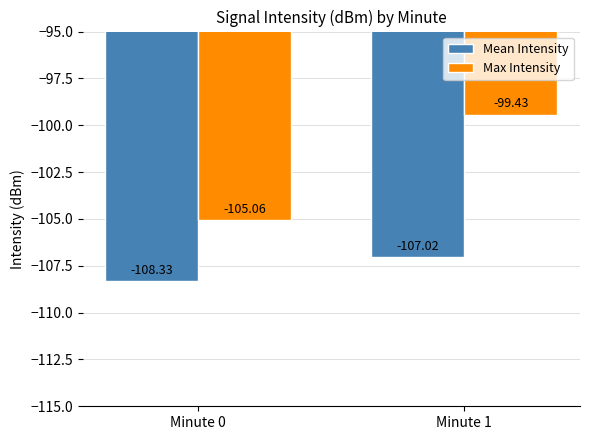

Rank the categories by Max Intensity value from highest to lowest.

Minute 1, Minute 0